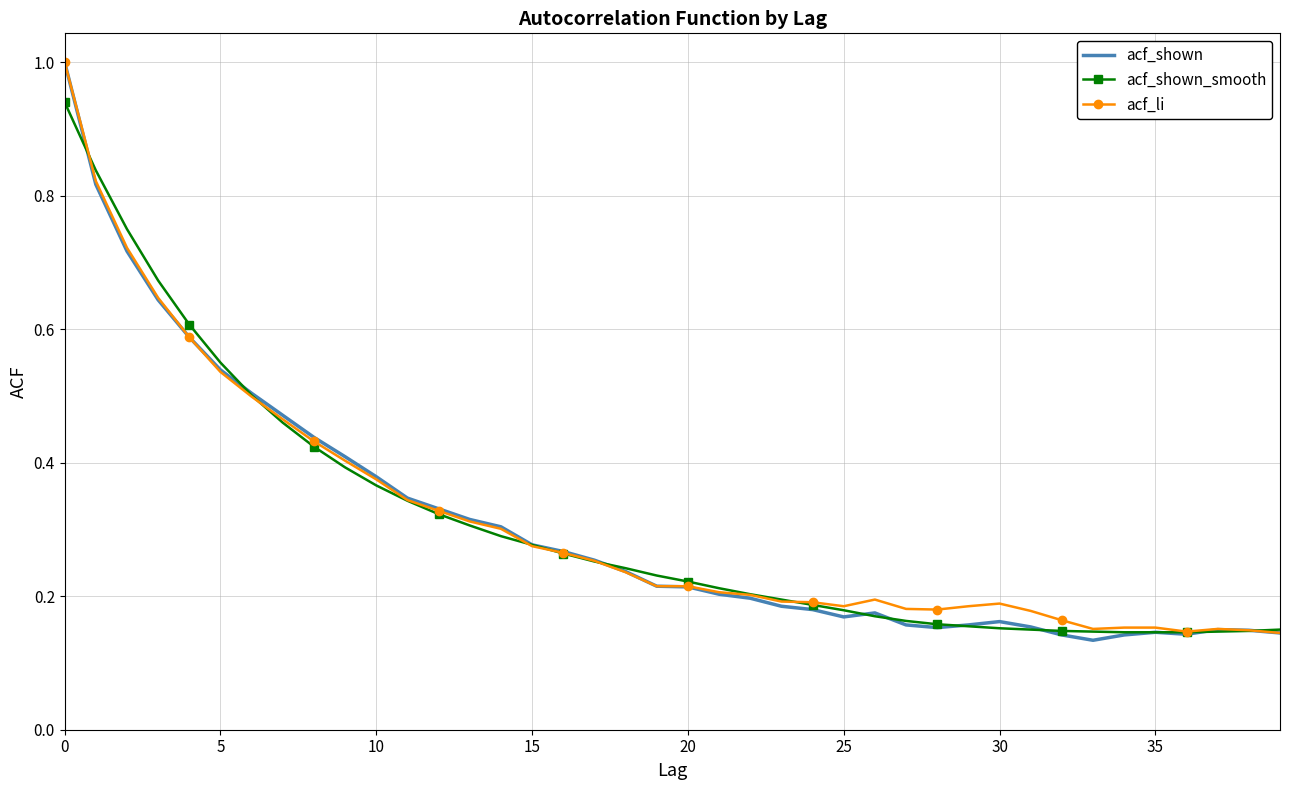

Which series has the largest range (max minus min)?

acf_shown